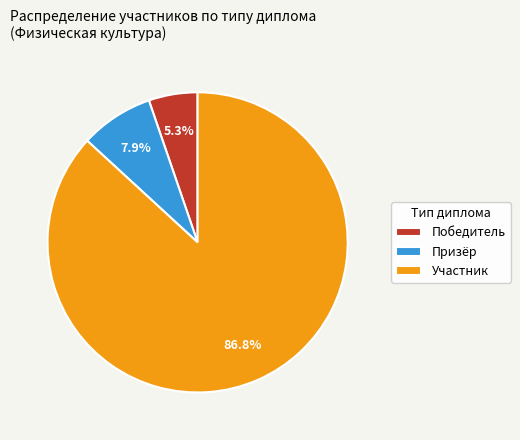

Rank the categories by value from lowest to highest.

Победитель, Призёр, Участник